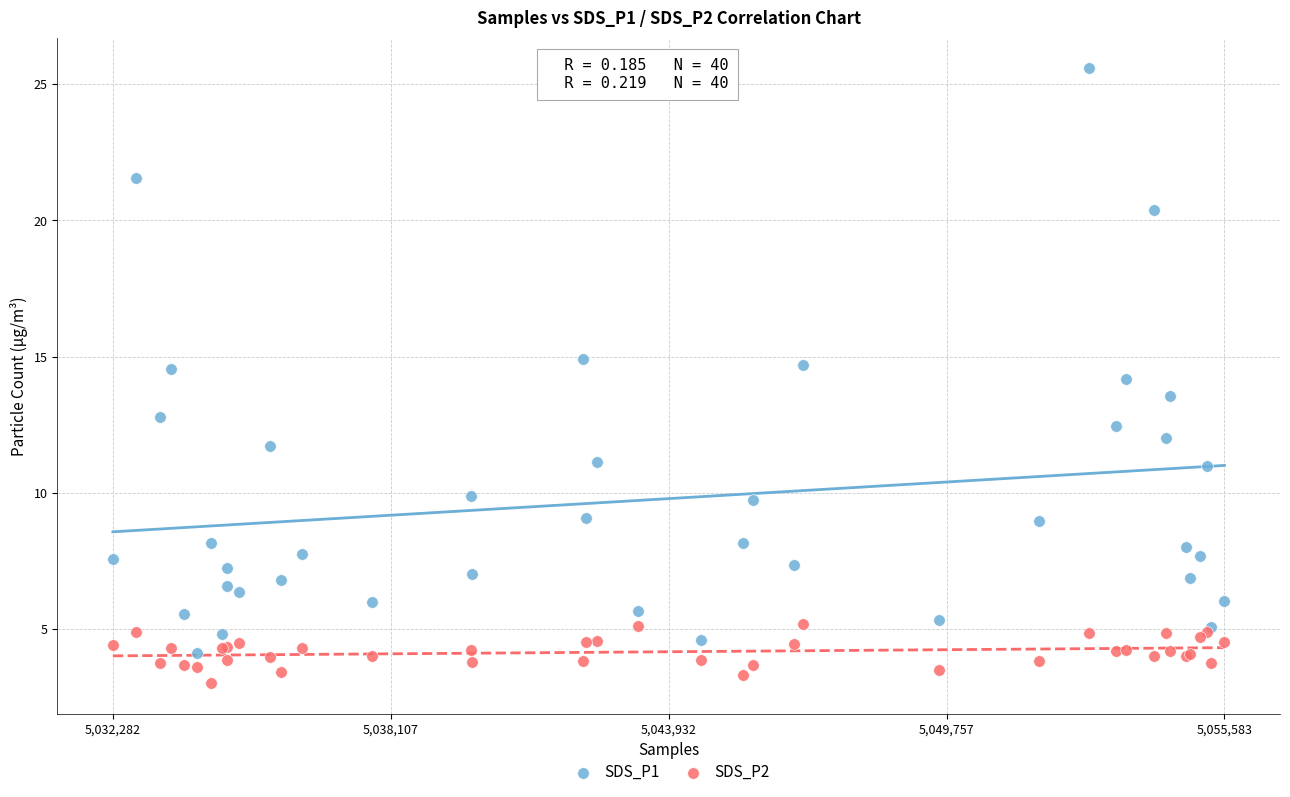

Which series reaches the maximum Y coordinate?

SDS_P1